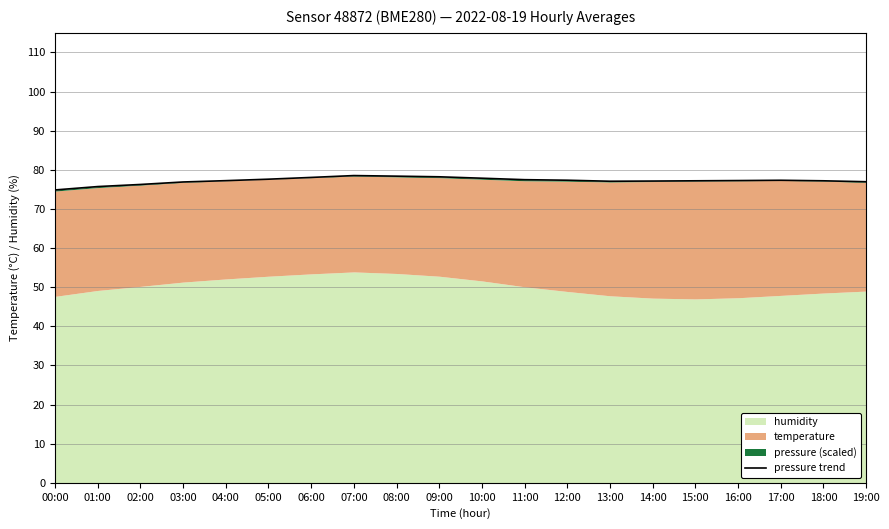

Which label corresponds to the smallest value in the chart?

00:00